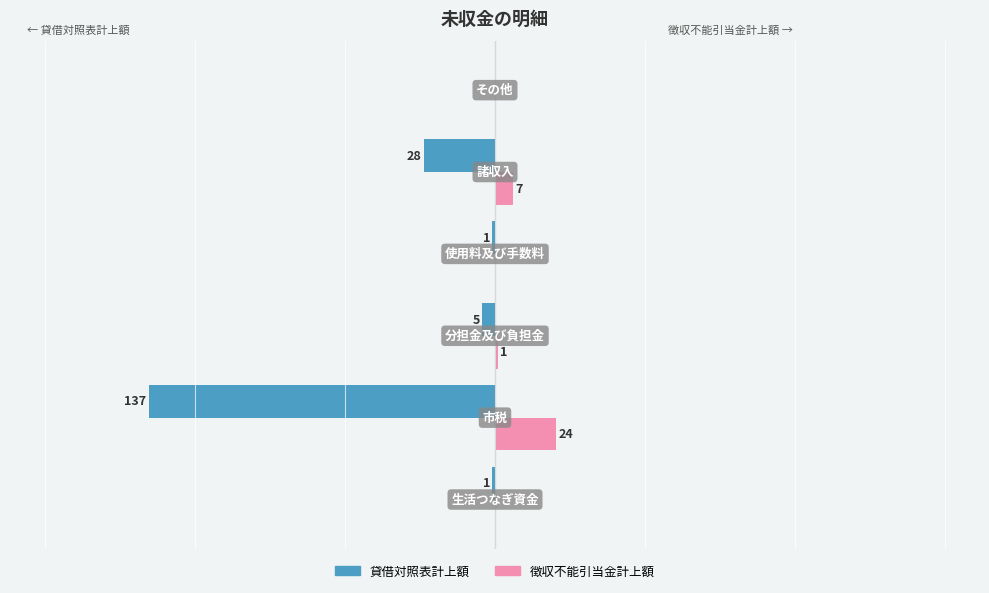

What are all the series names shown in the legend?

貸借対照表計上額, 徴収不能引当金計上額